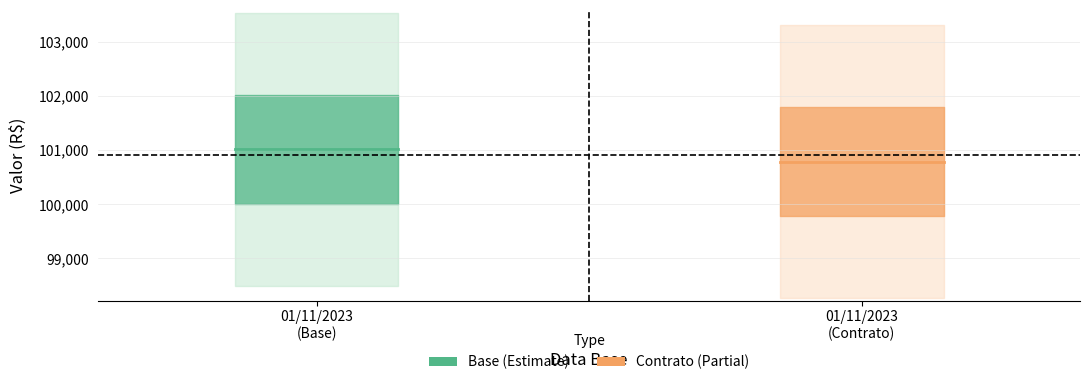

List the labels in order of Divider value, largest first.

01/11/2023
(Contrato), 01/11/2023
(Base)